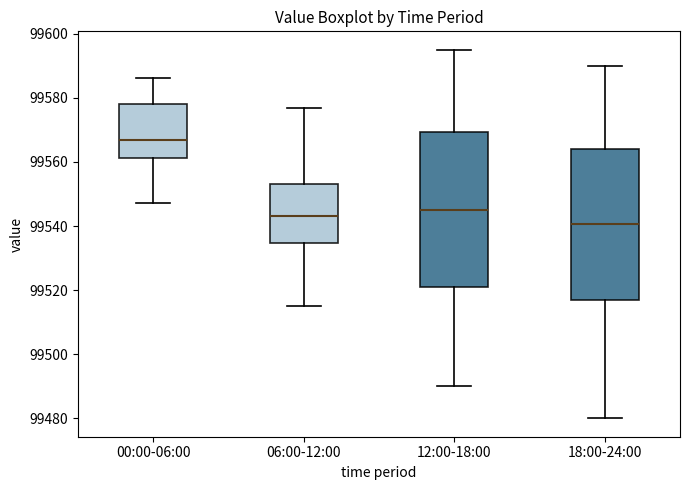

Which box's median line is the lowest?

18:00-24:00